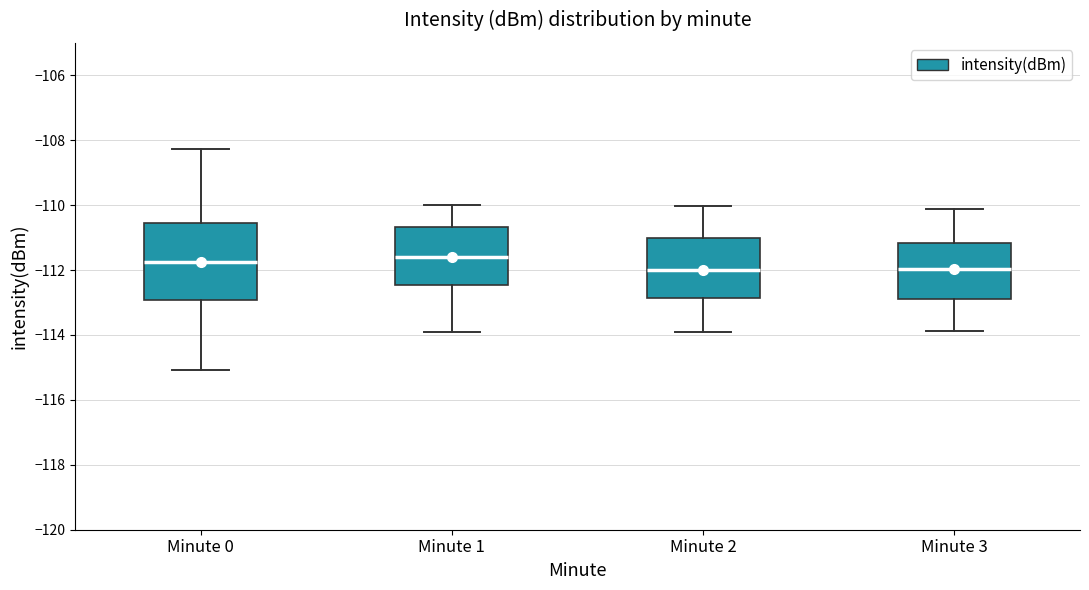

Reading left to right, read every box against the y-axis: the position of its median line, the range the box covers, and the ends of its whiskers. The values are not printed on the chart, so give them approximately, as read against the axis.

Minute 0: median -111.8, box -113.0 to -110.6, whiskers -115.0 to -108.2
Minute 1: median -111.6, box -112.4 to -110.6, whiskers -114.0 to -110.0
Minute 2: median -112.0, box -112.8 to -111.0, whiskers -114.0 to -110.0
Minute 3: median -112.0, box -112.8 to -111.2, whiskers -113.8 to -110.2